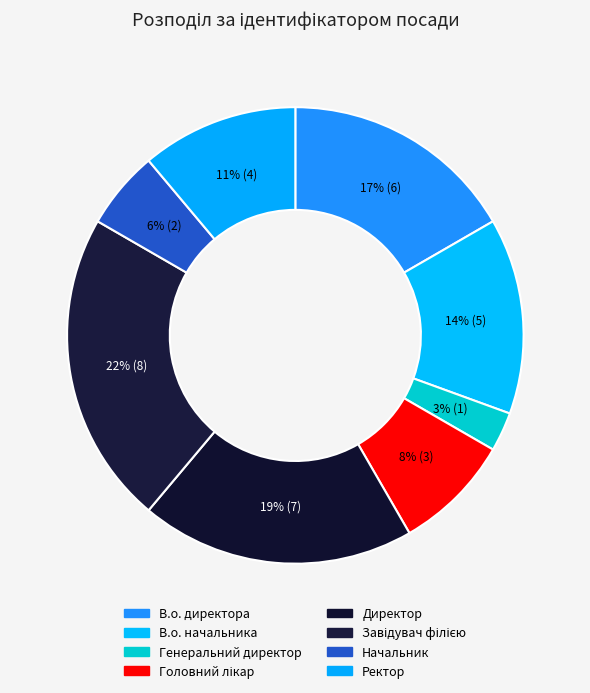

Rank the categories by value from lowest to highest.

Генеральний директор, Начальник, Головний лікар, Ректор, В.о. начальника, В.о. директора, Директор, Завідувач філією